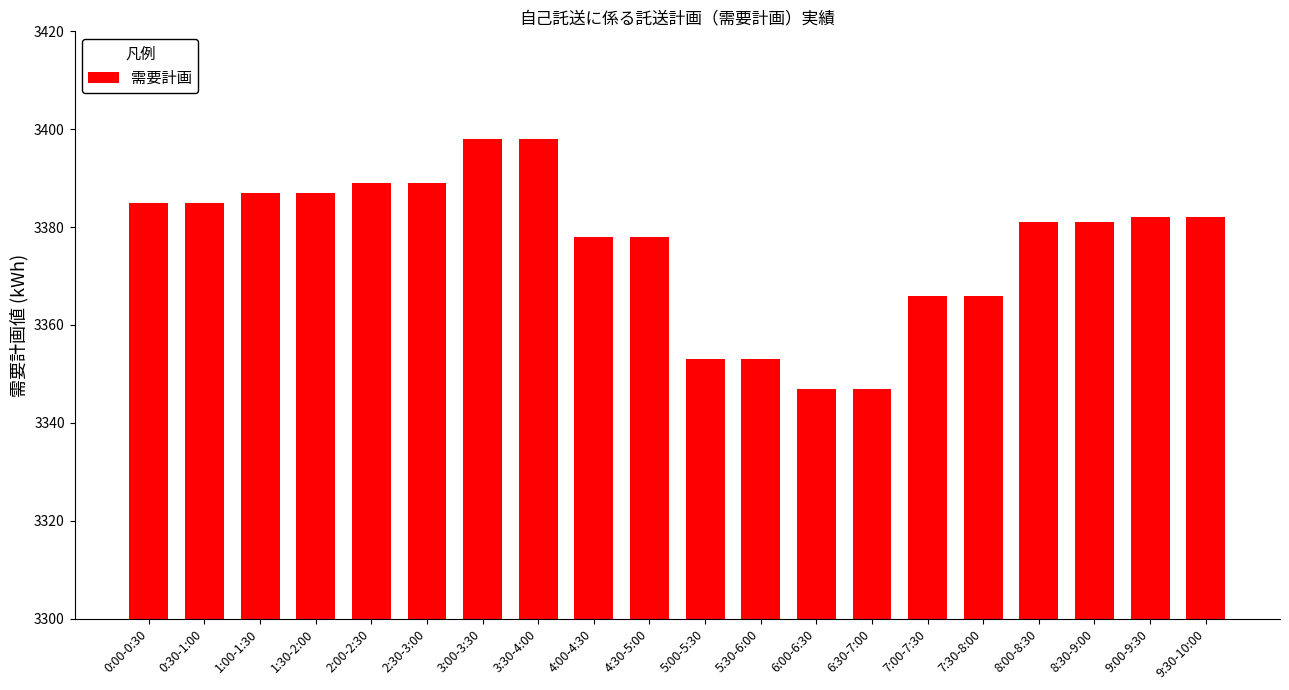

How many bars are there in total?

20